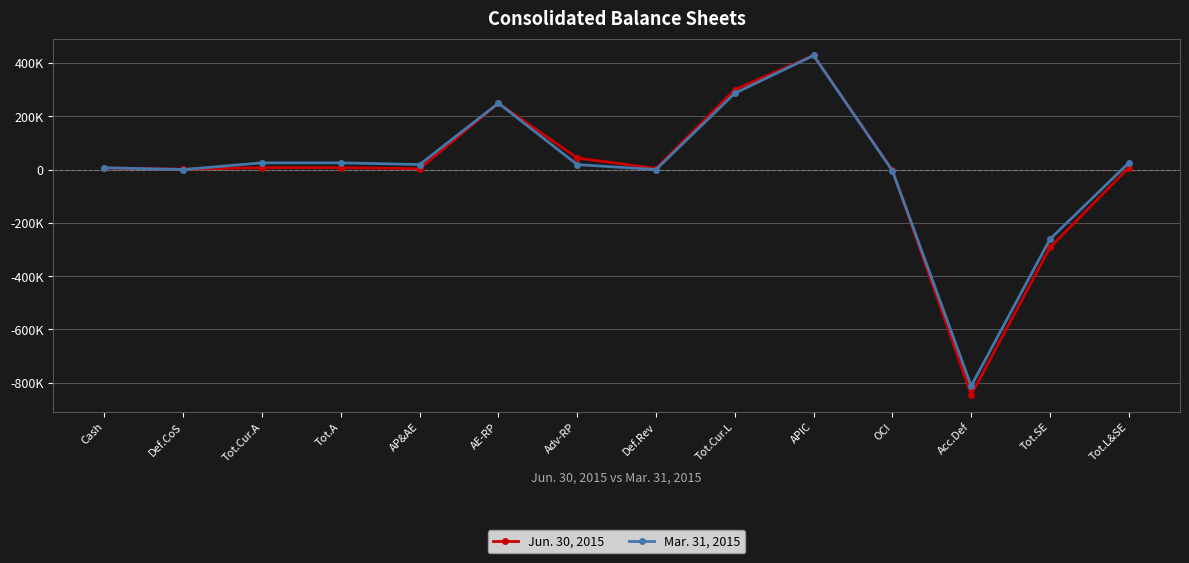

Rank the series by their maximum value, from lowest to highest.

Jun. 30, 2015, Mar. 31, 2015